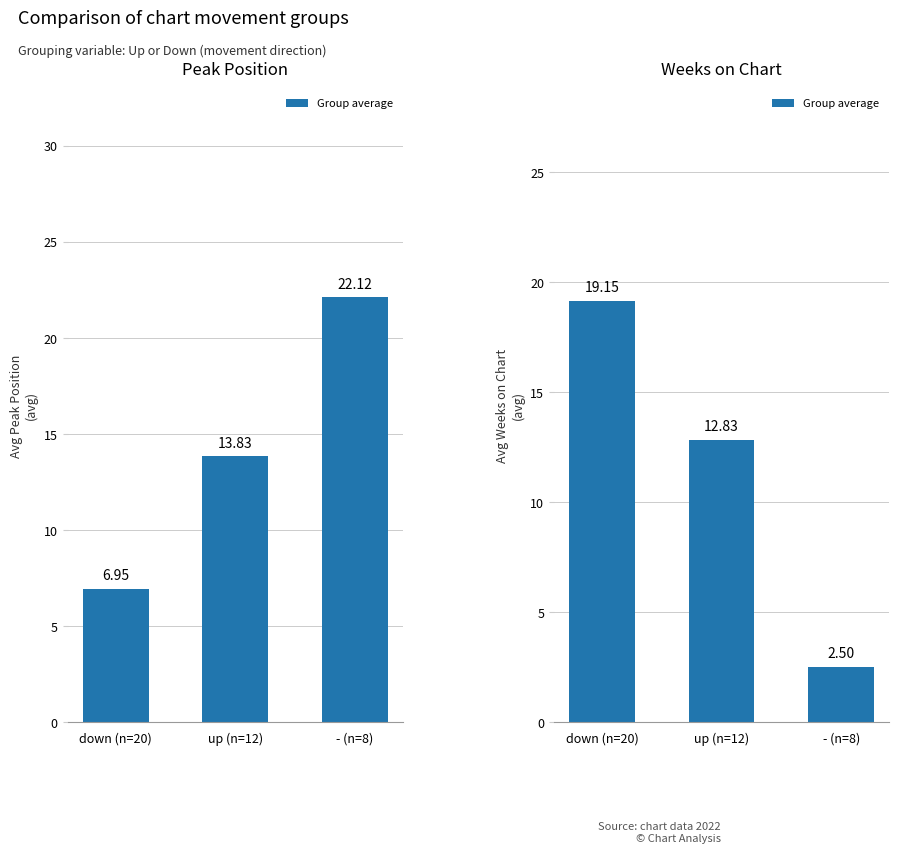

What is the average value?

11.5